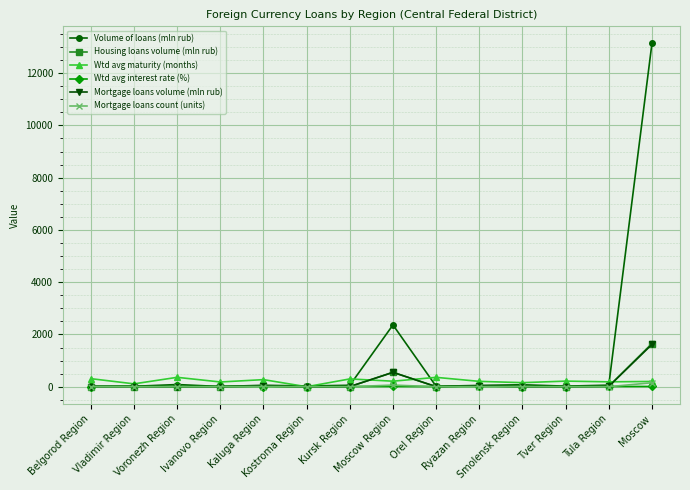

Which series has the largest range (max minus min)?

Volume of loans (mln rub)